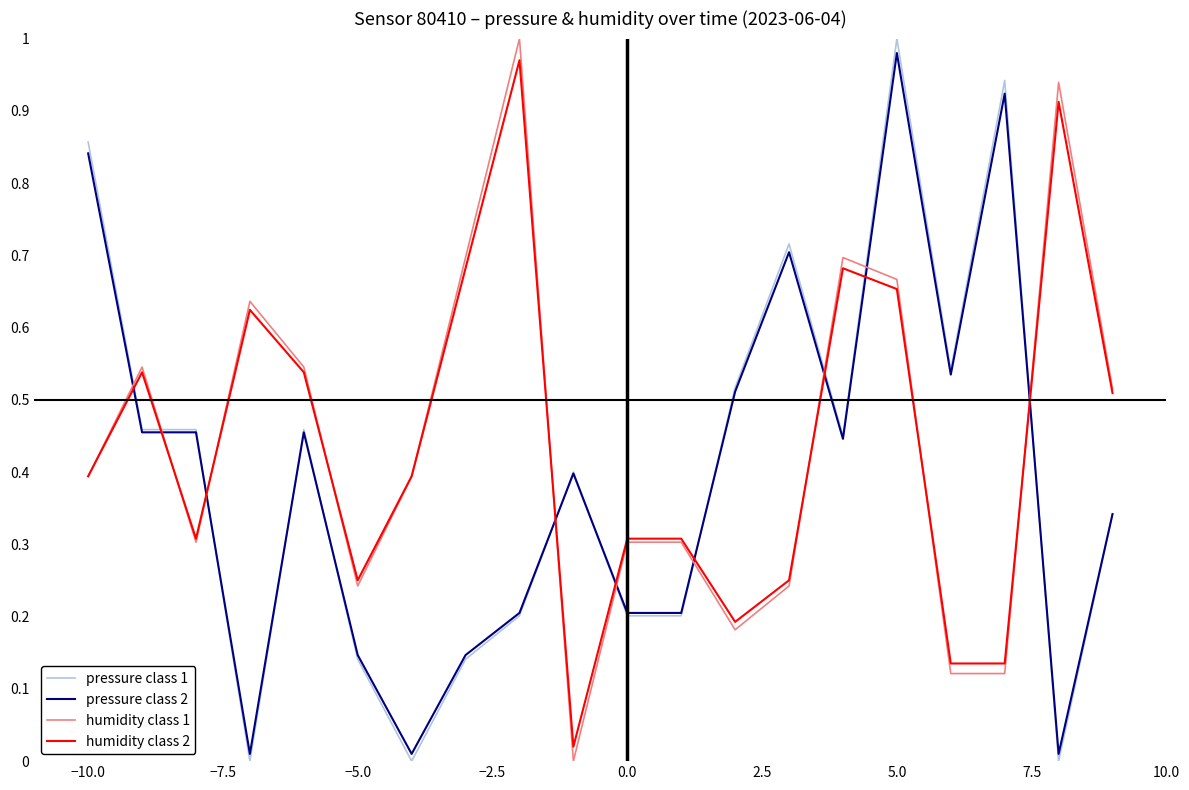

Which series ends up on top after the final intersection of pressure class 2 and humidity class 2?

humidity class 2